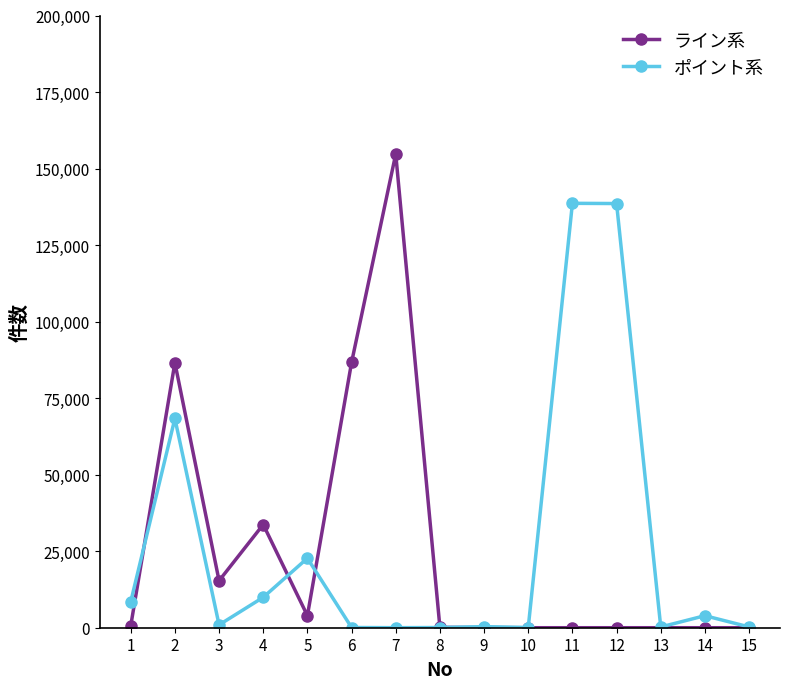

Rank the series by their maximum value, from highest to lowest.

ライン系, ポイント系